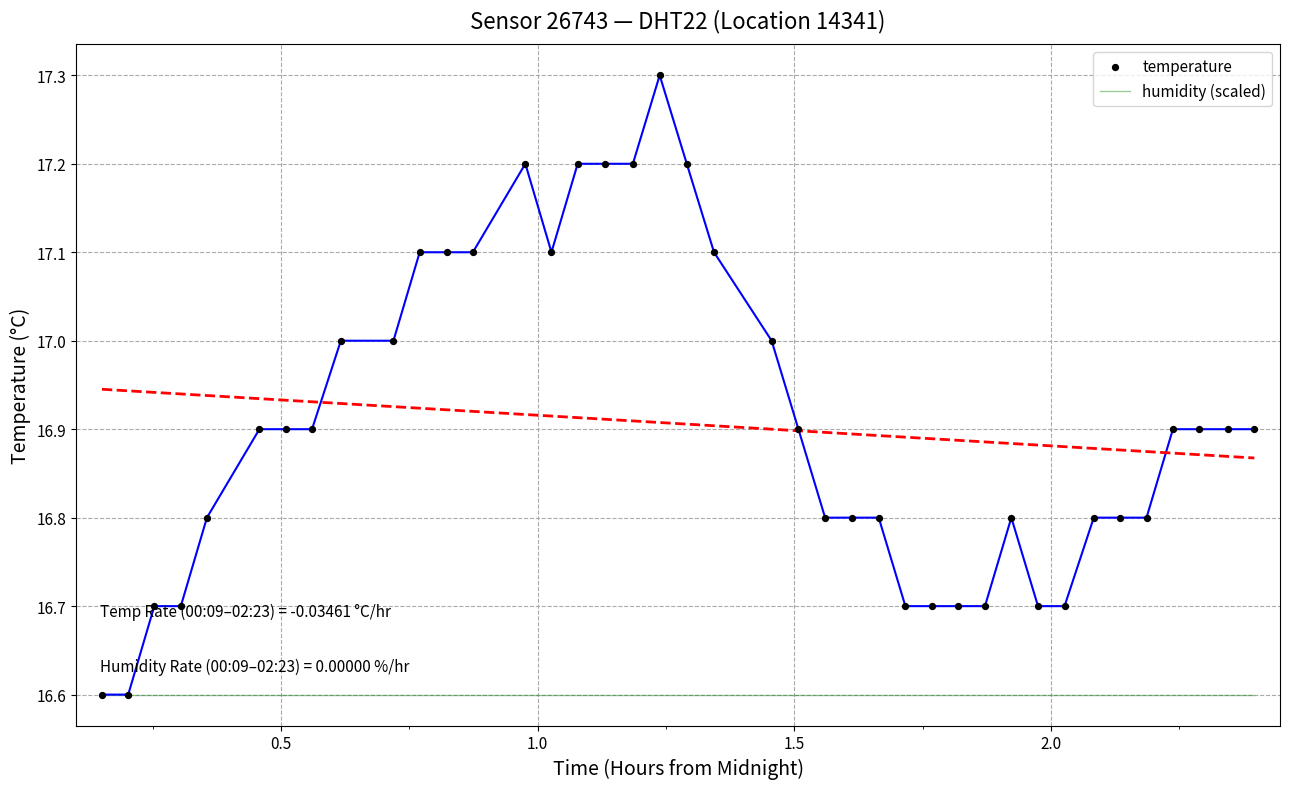

Which series has the widest spread of Y values?

temperature